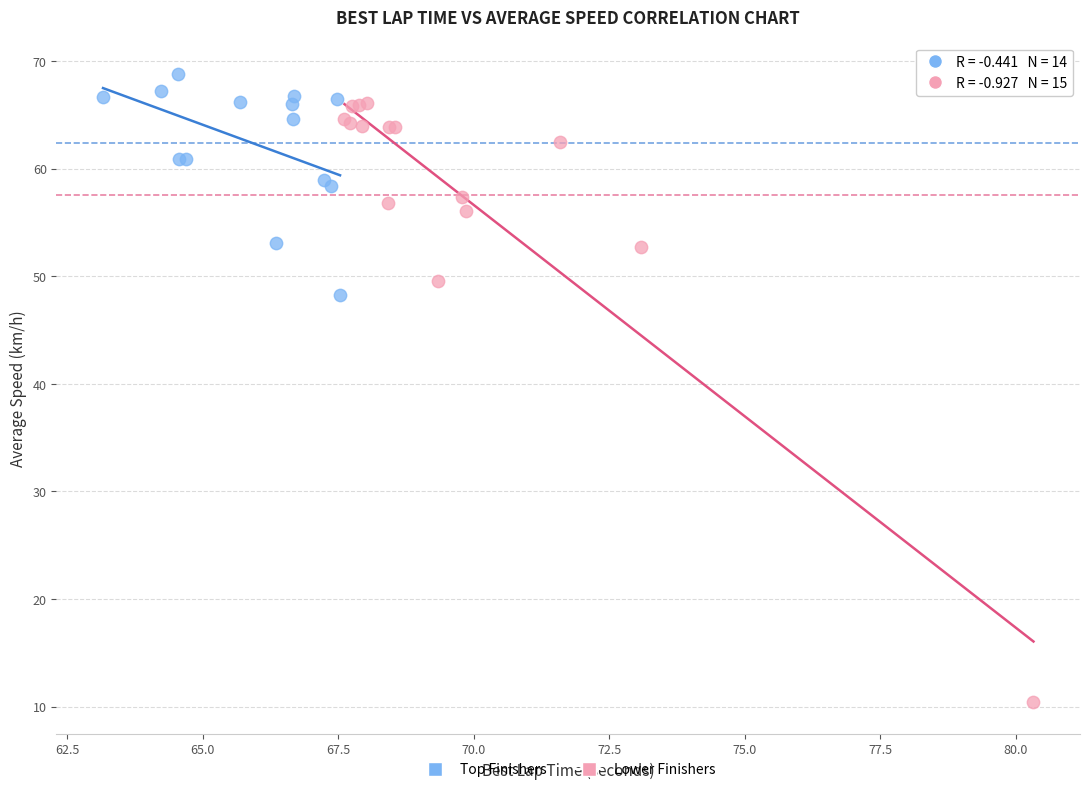

Which series contains the highest Y value?

Top Finishers